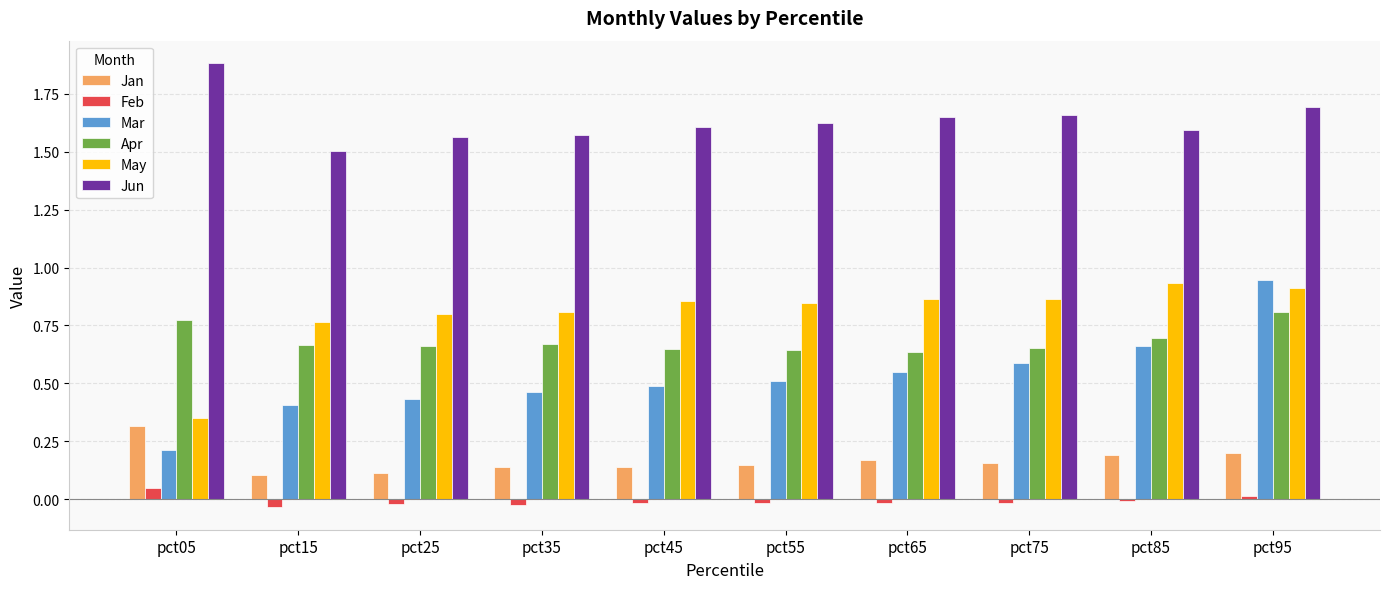

The Jun series shows 0.6 at pct45. True or false?

False